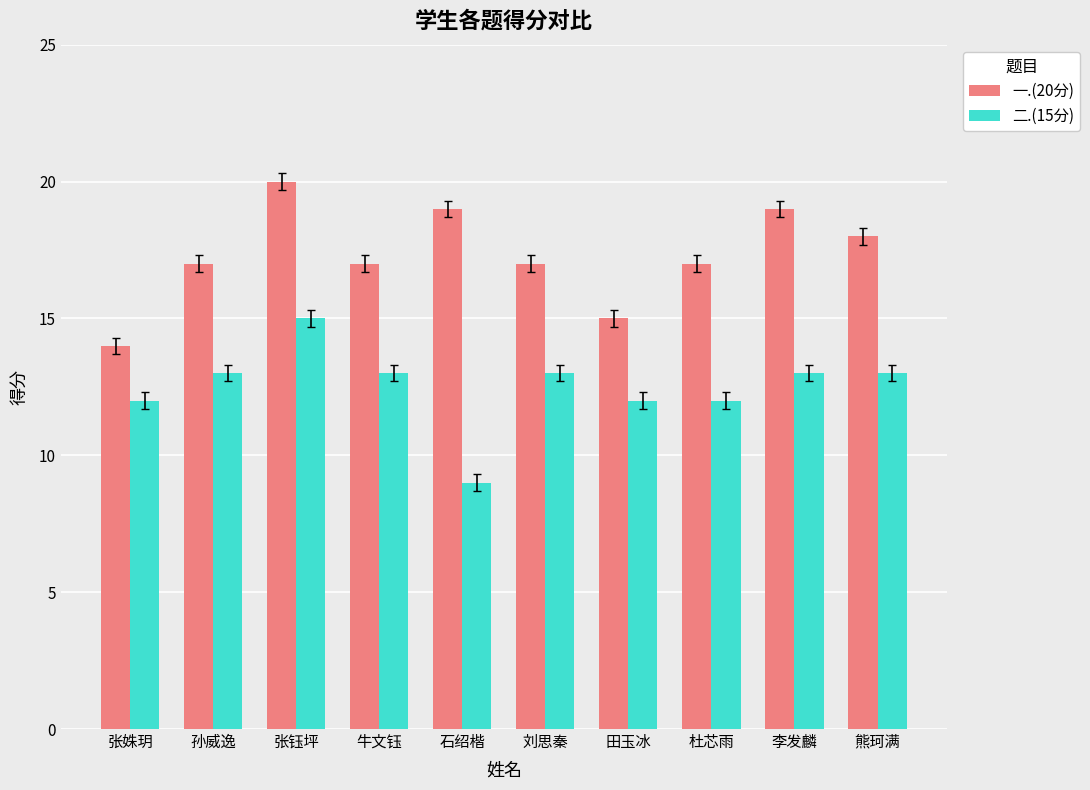

What is the value of the 一.(20分) bar at the 6th from the left?

17